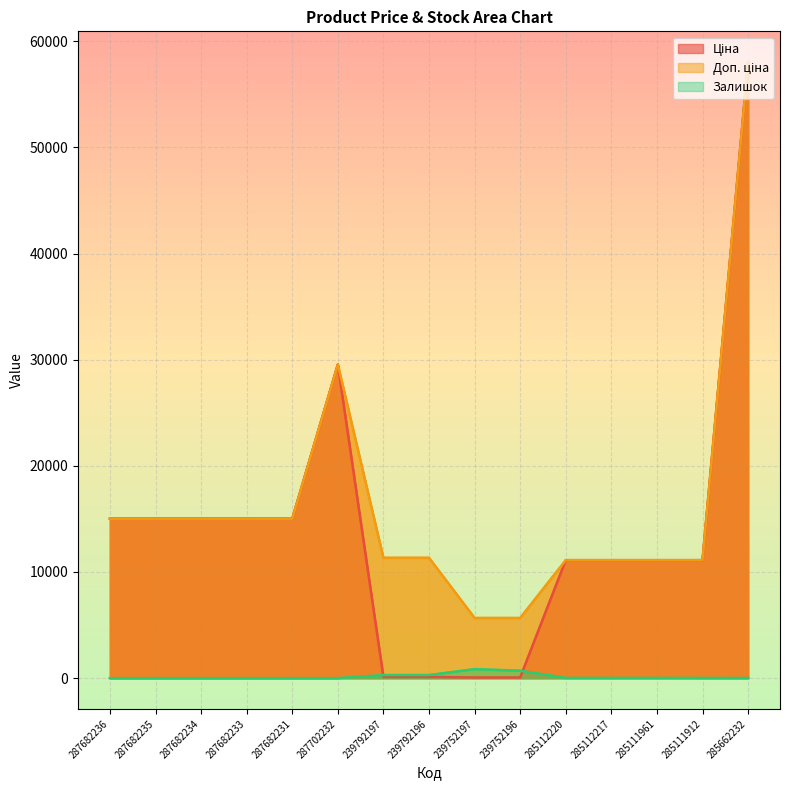

At which label is Доп. ціна closest to 31852?

287702232